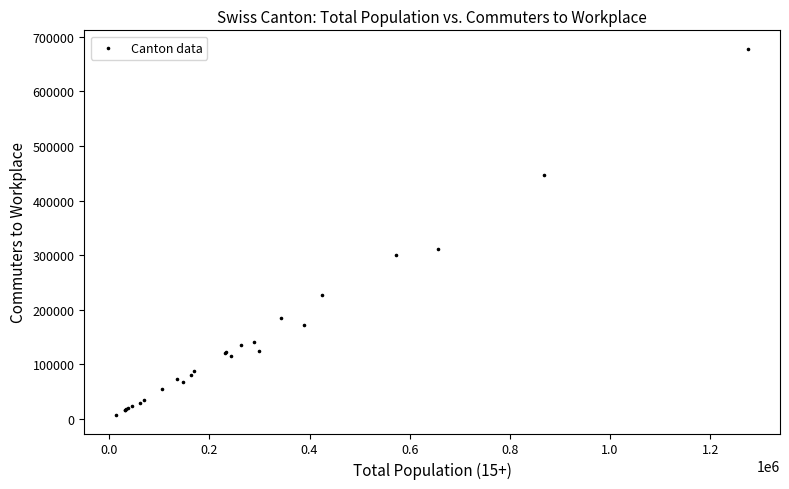

What Y value in the scatter plot is closest to 342528?

311420.9